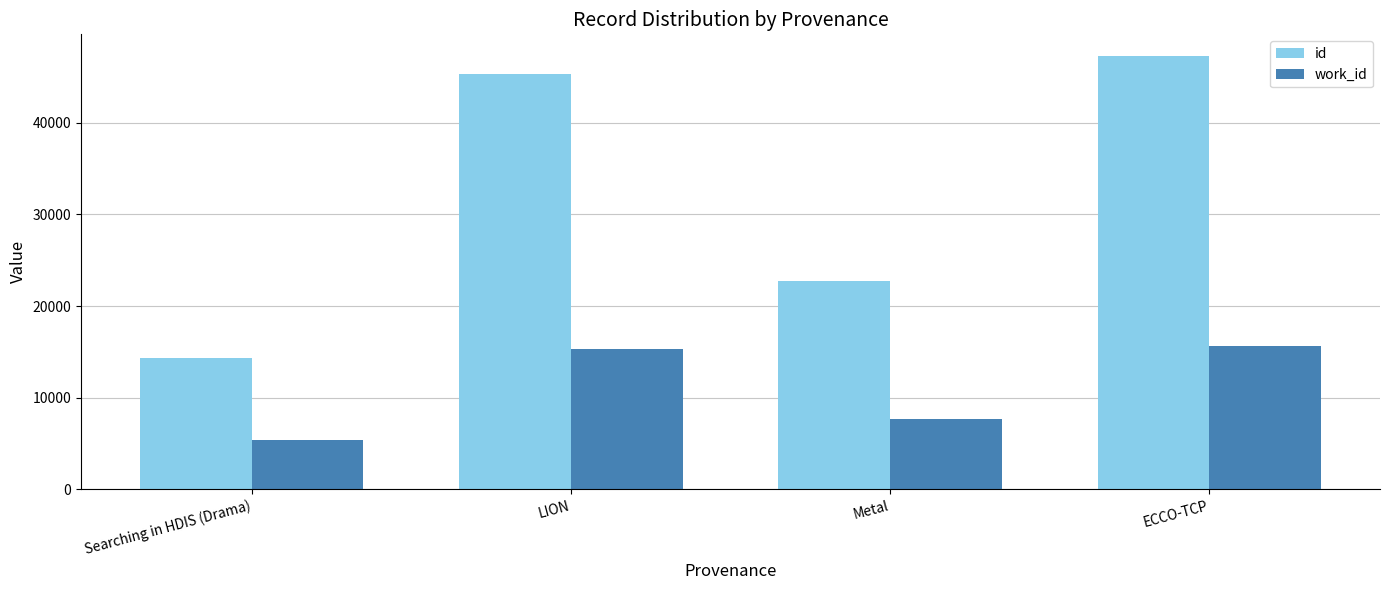

What is the maximum value for id?

47307